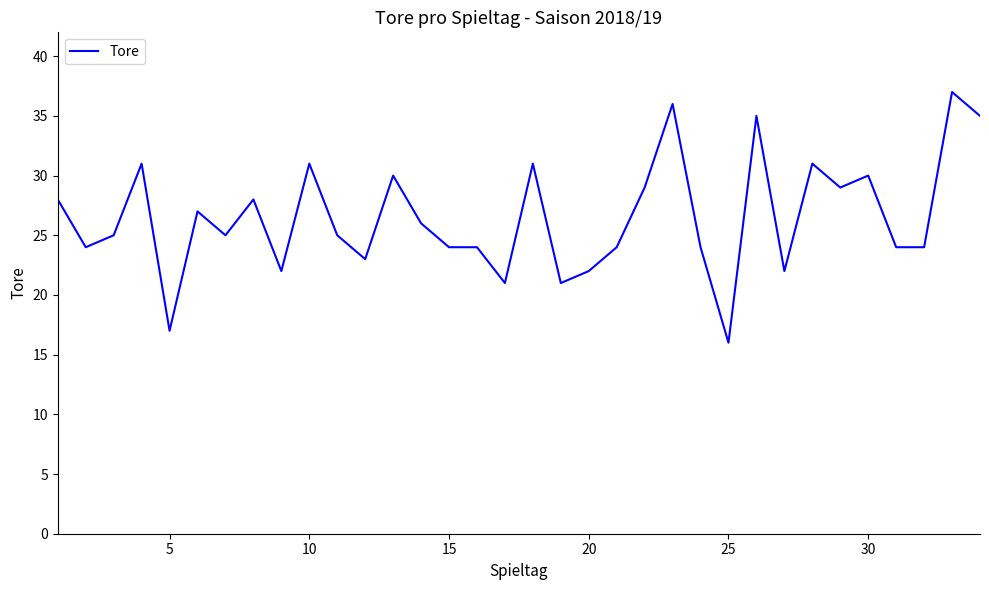

What is the maximum value shown in the chart?

37